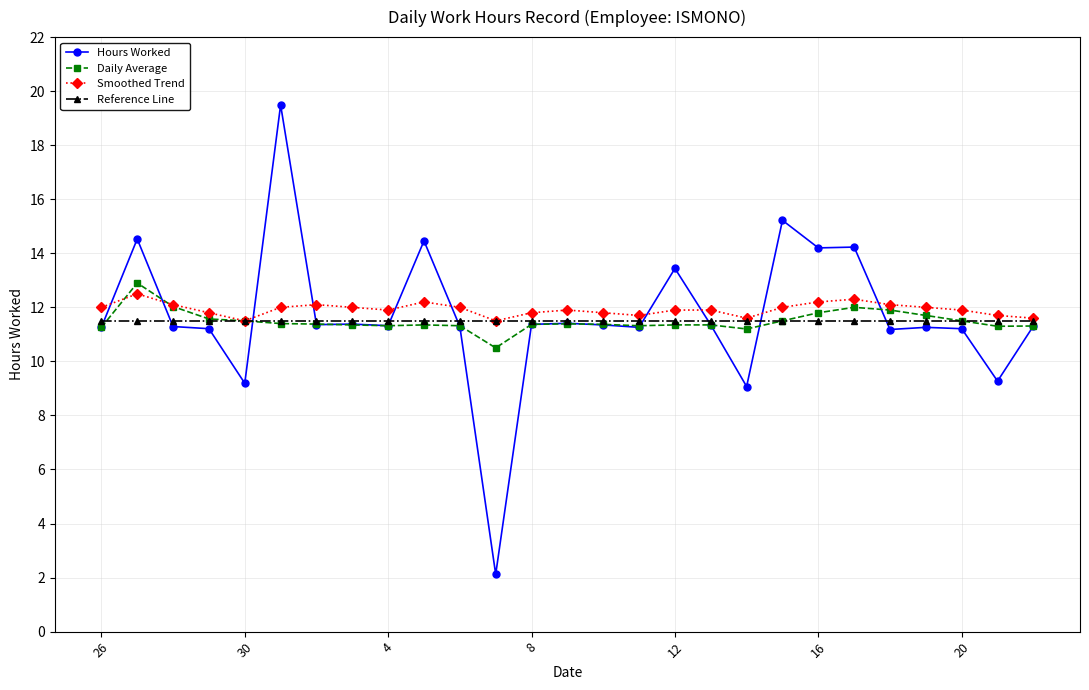

True or false: Daily Average has more than 0 interior local peaks.

True